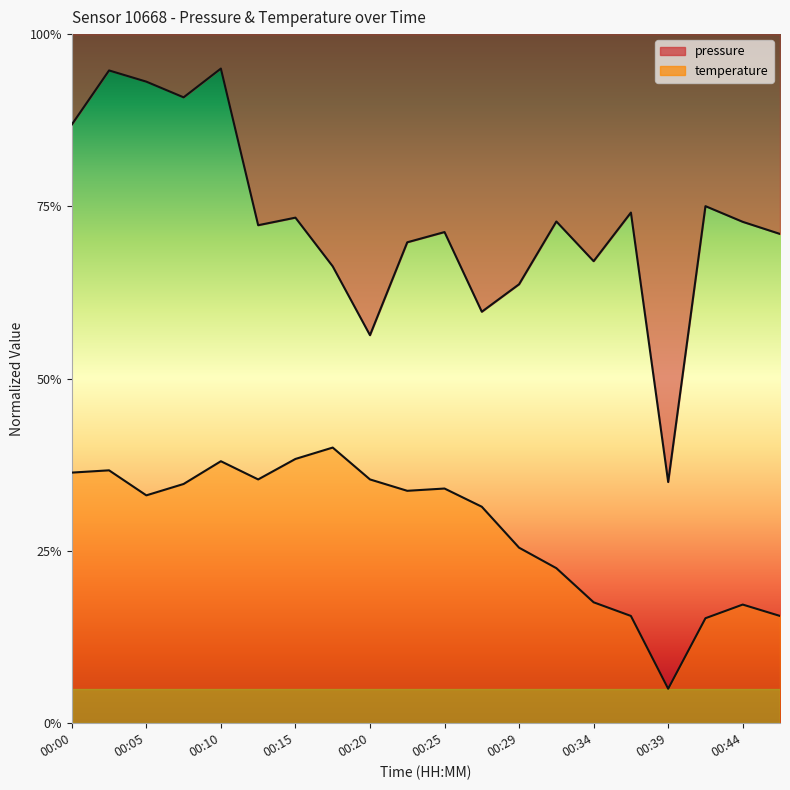

In temperature, how many points are higher than both neighbors (excluding endpoints)?

5